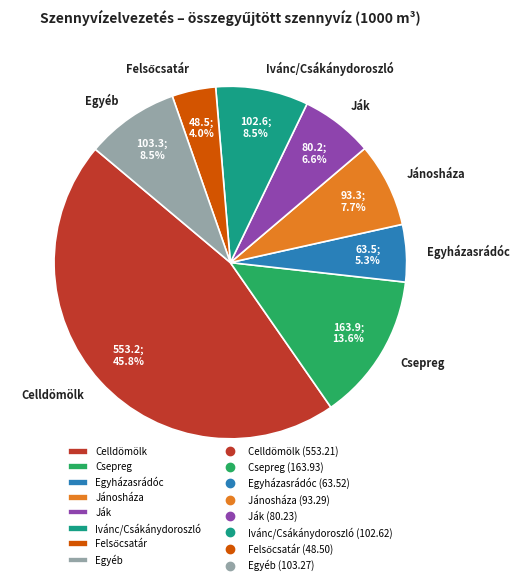

Between Csepreg and Celldömölk, which is larger?

Celldömölk